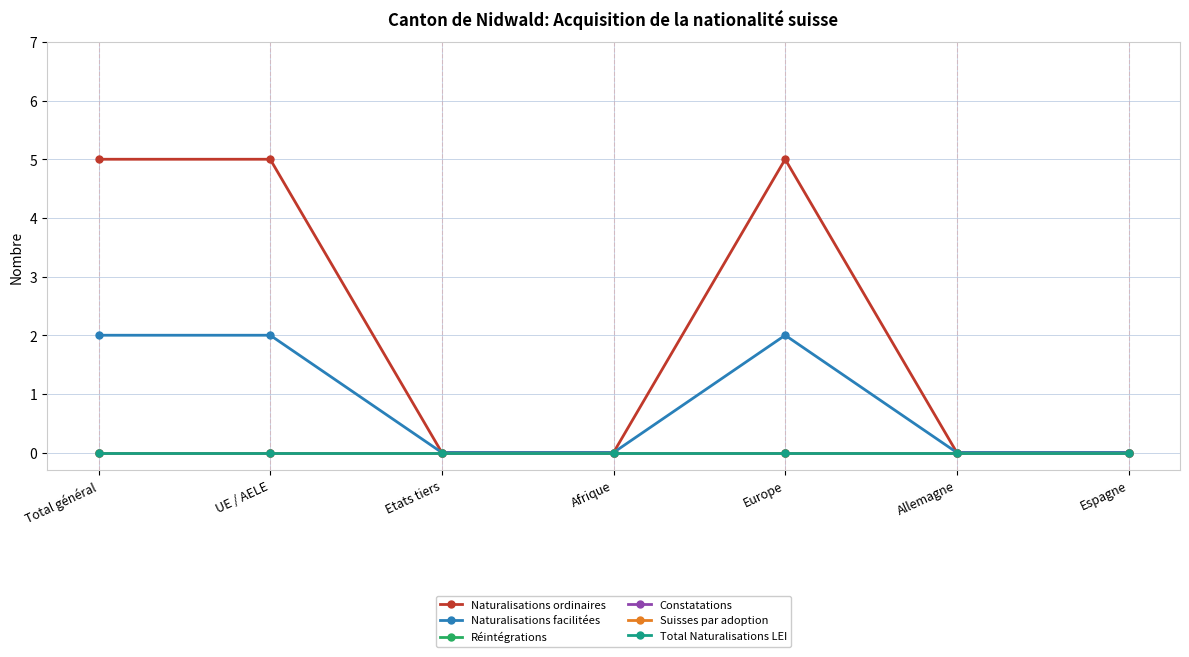

How many lines are shown in the chart?

6